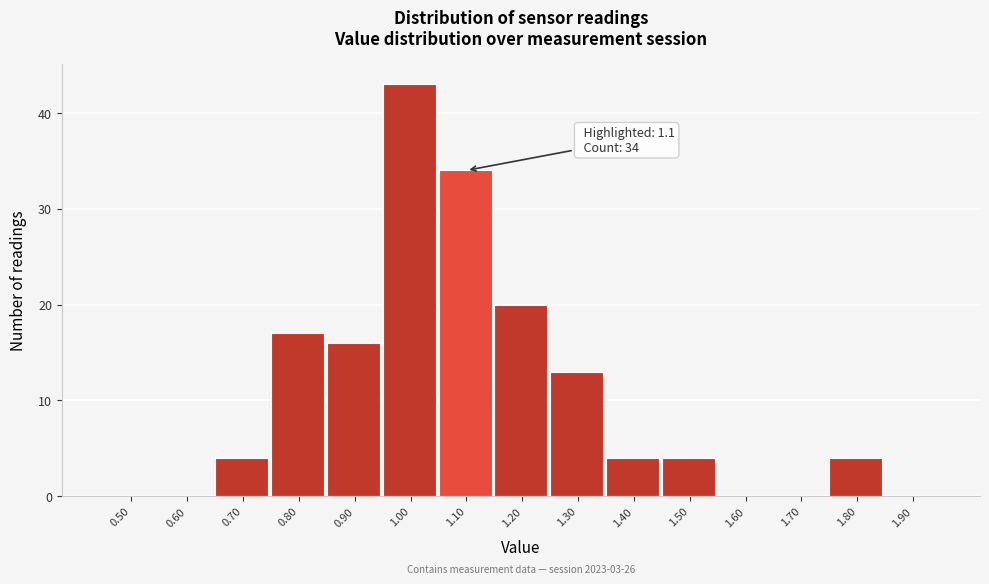

Reading left to right, list all the values displayed in this chart.

0.50=0	0.60=0	0.70=4	0.80=17	0.90=16	1.00=43	1.10=34	1.20=20	1.30=13	1.40=4	1.50=4	1.60=0	1.70=0	1.80=4	1.90=0